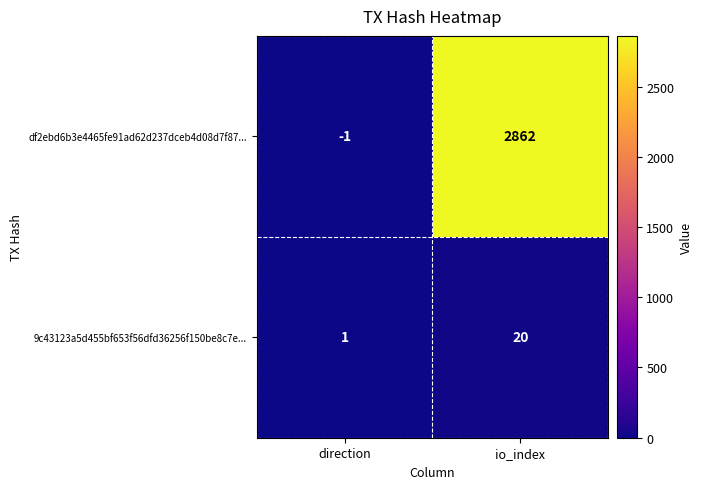

Is it true that 9c43123a5d455bf653f56dfd36256f150be8c7e... equals 8 at io_index?

False